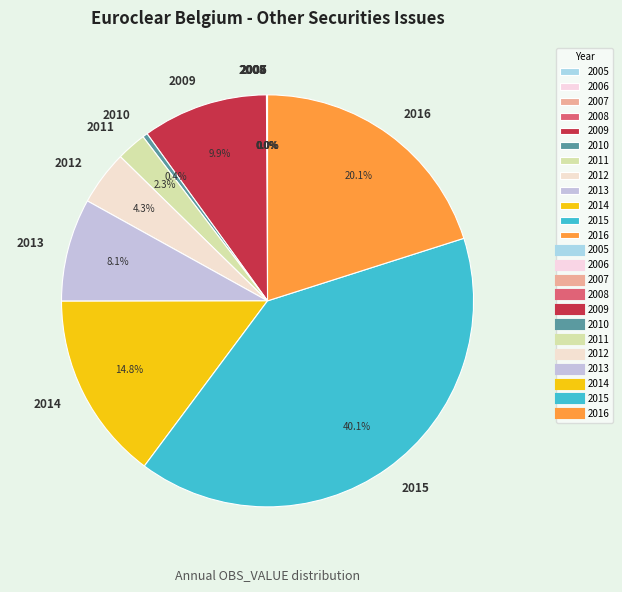

What is the largest slice in the pie chart?

2015